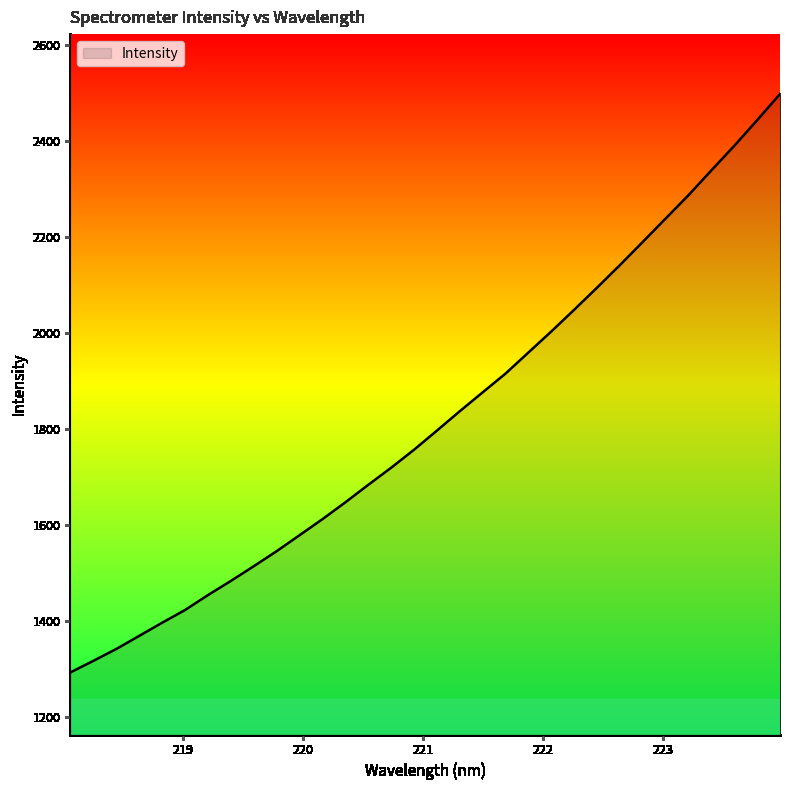

What is the minimum value shown in the chart?

1292.4